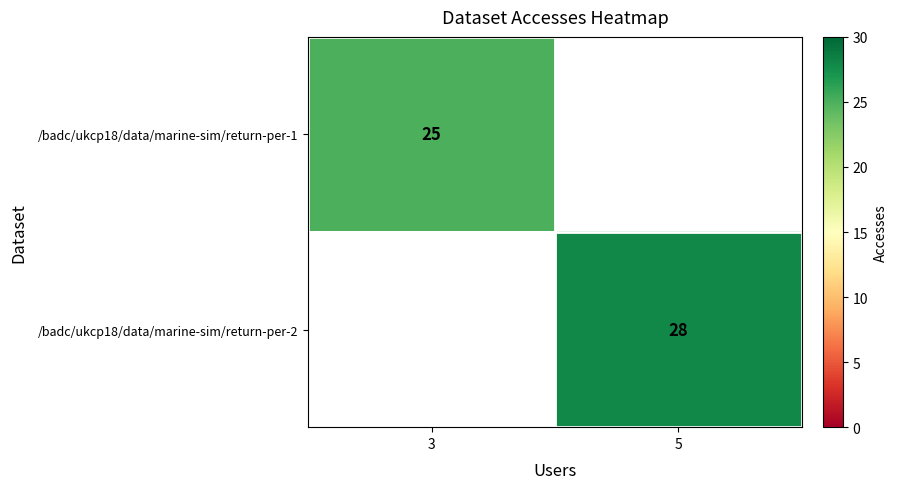

Is it true that /badc/ukcp18/data/marine-sim/return-per-2 equals 39.0 at 5?

False